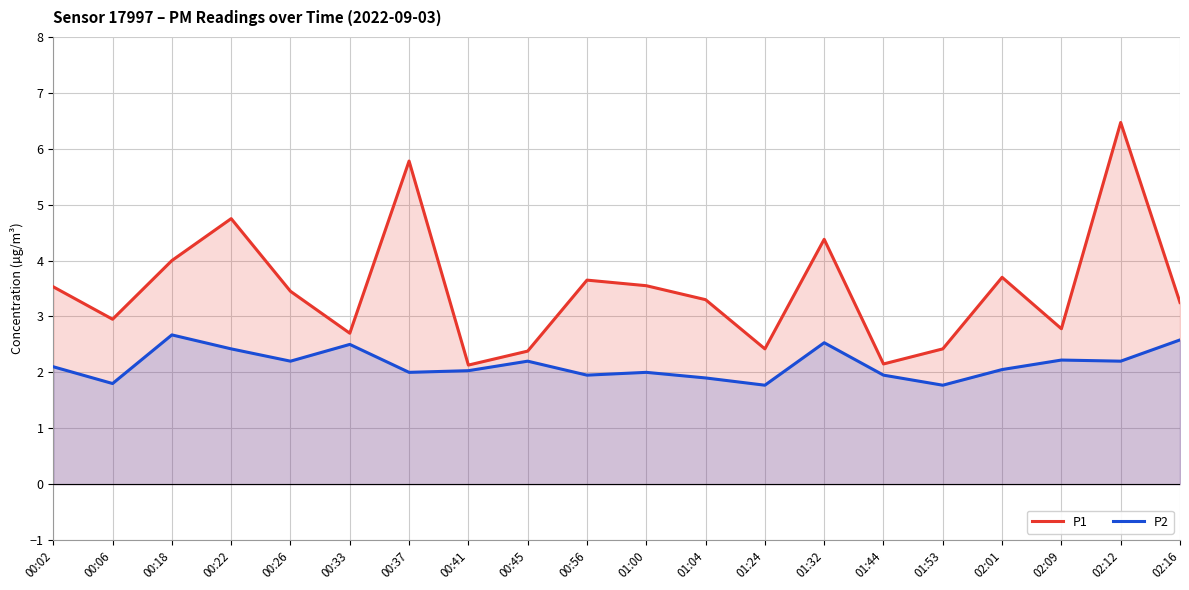

At which label does P2 reach its peak?

00:18